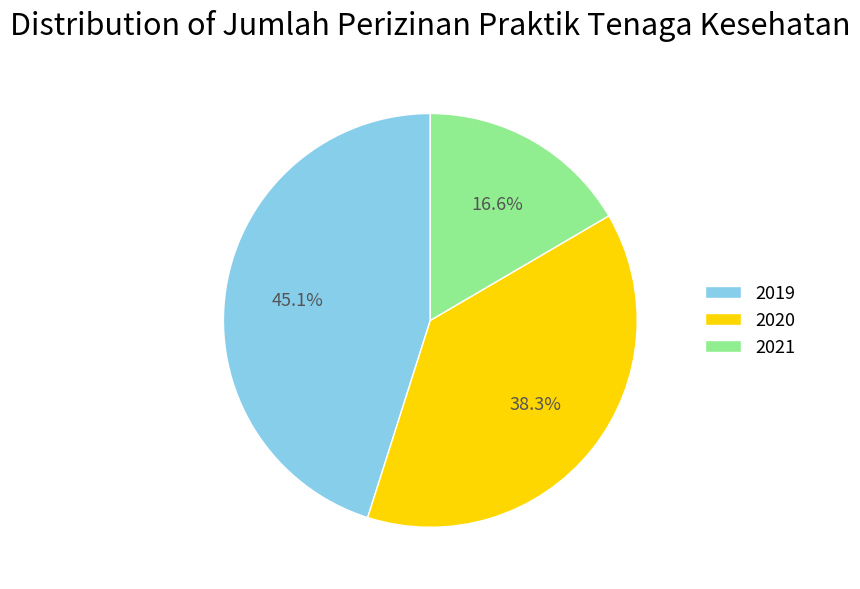

What percentage is the 2020 slice, to the nearest percent?

38%